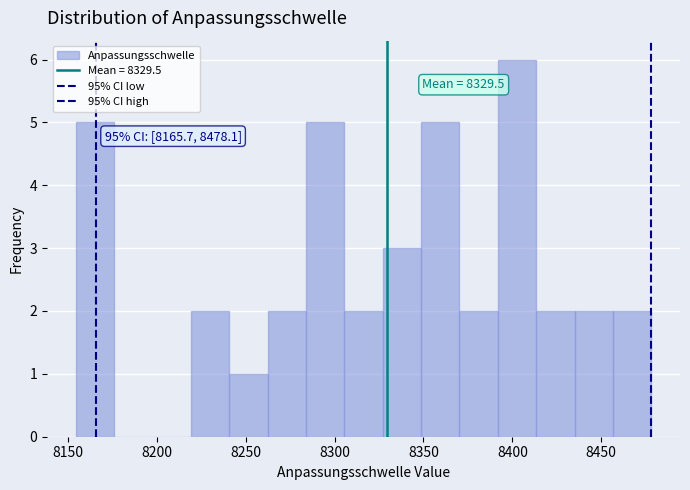

Which range on the x-axis has the tallest bar?

8390 to 8415